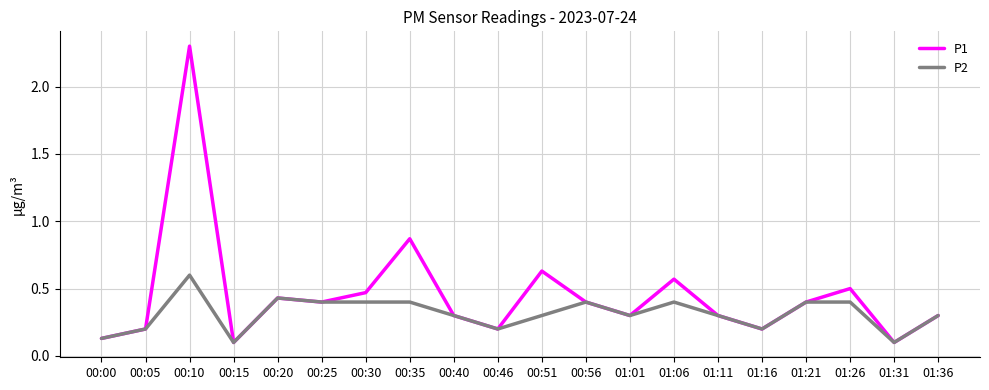

Rank the series by their average value, from lowest to highest.

P2, P1